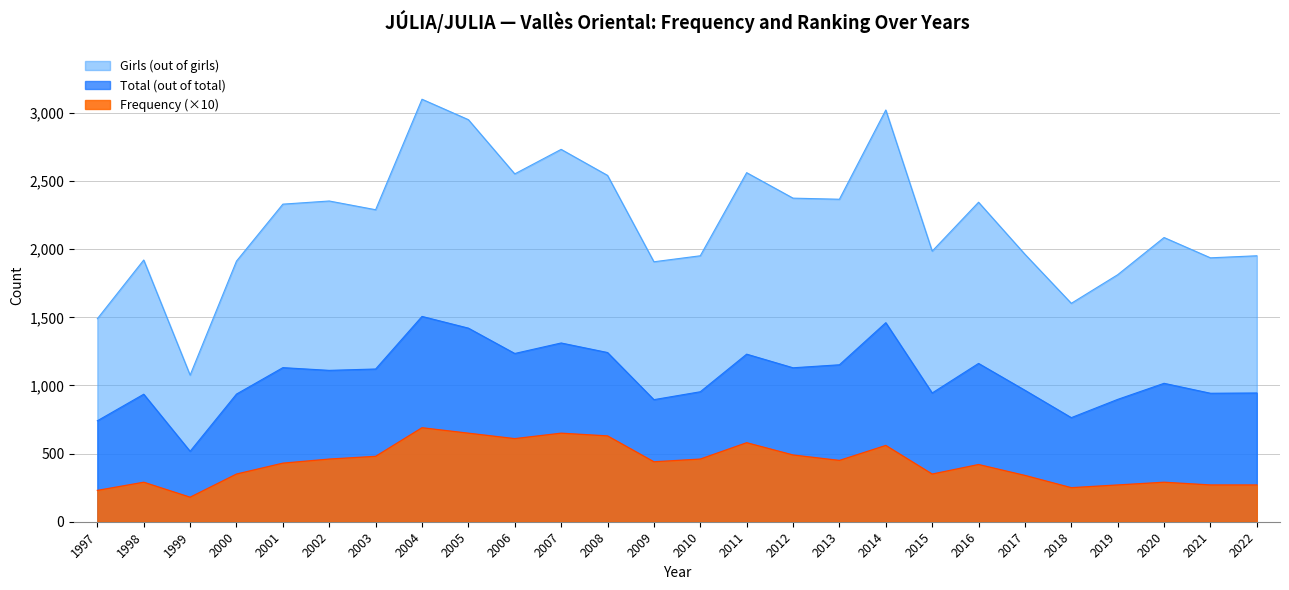

What are all the series names shown in the legend?

Girls (out of girls), Total (out of total), Frequency (×10)